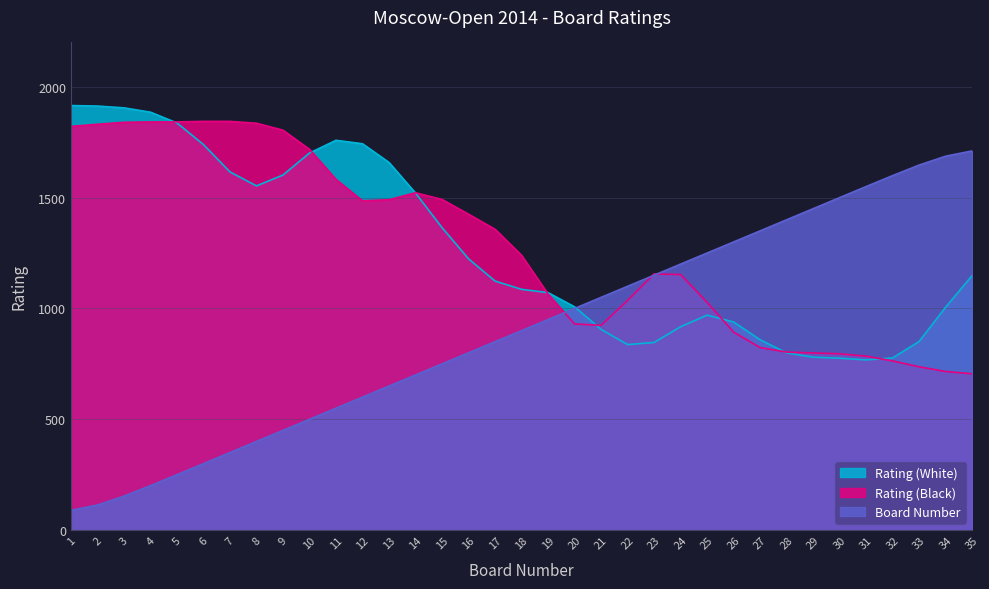

Is the value of Rating (Black) at 9 greater than the value of Rating (White) at 24?

Yes